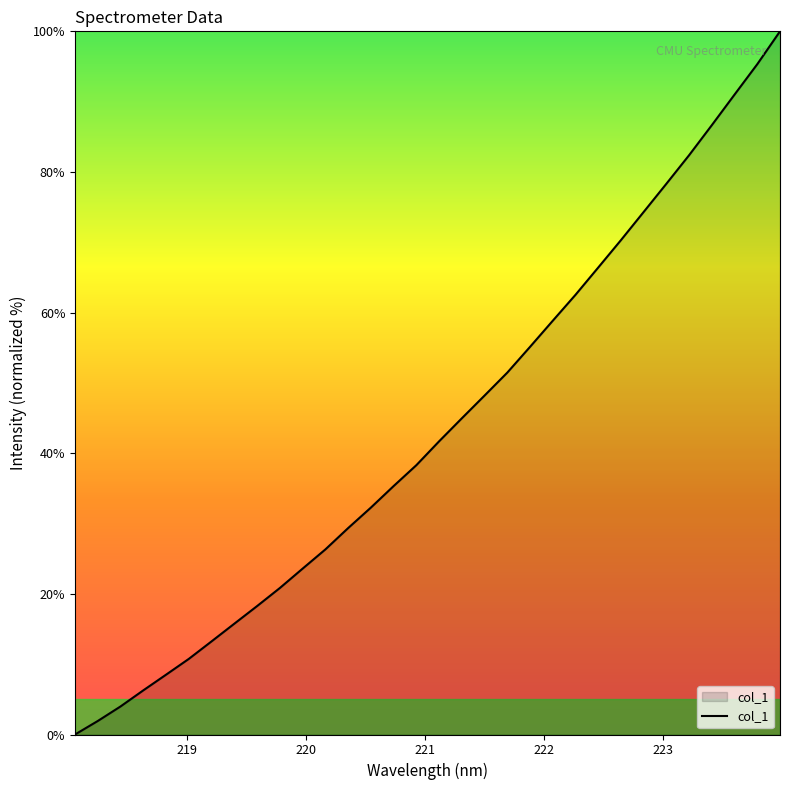

What is the maximum value shown in the chart?

100.0